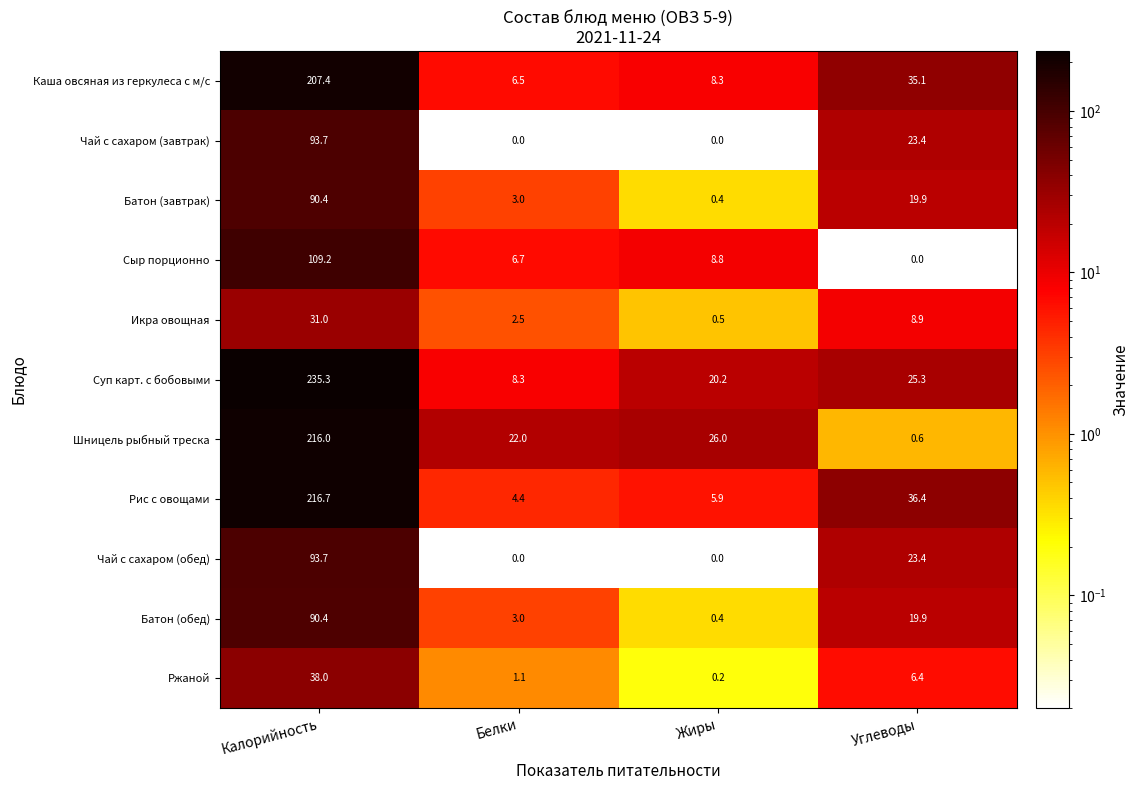

True or false: Икра овощная has a value of 1.3 at Белки.

False